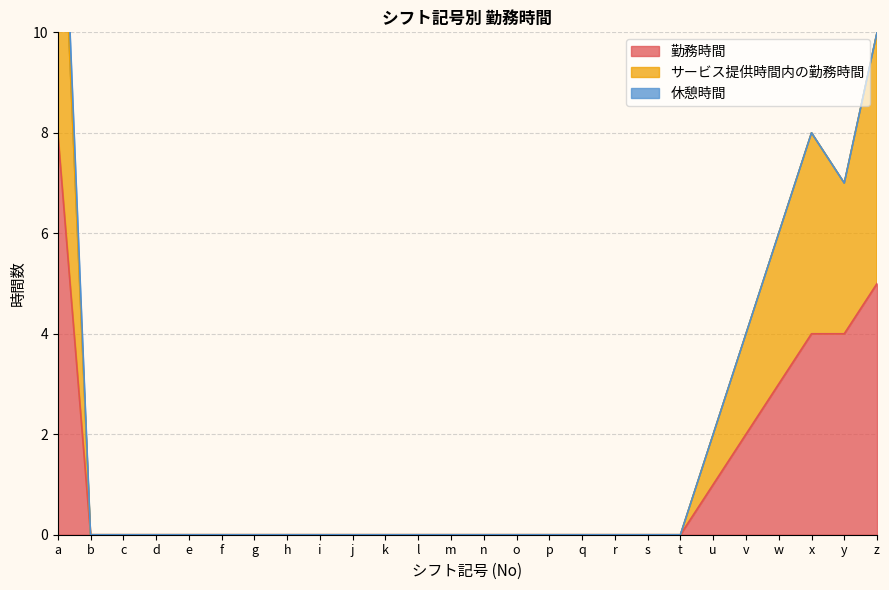

Is it true that 勤務時間 equals 4 at n?

False